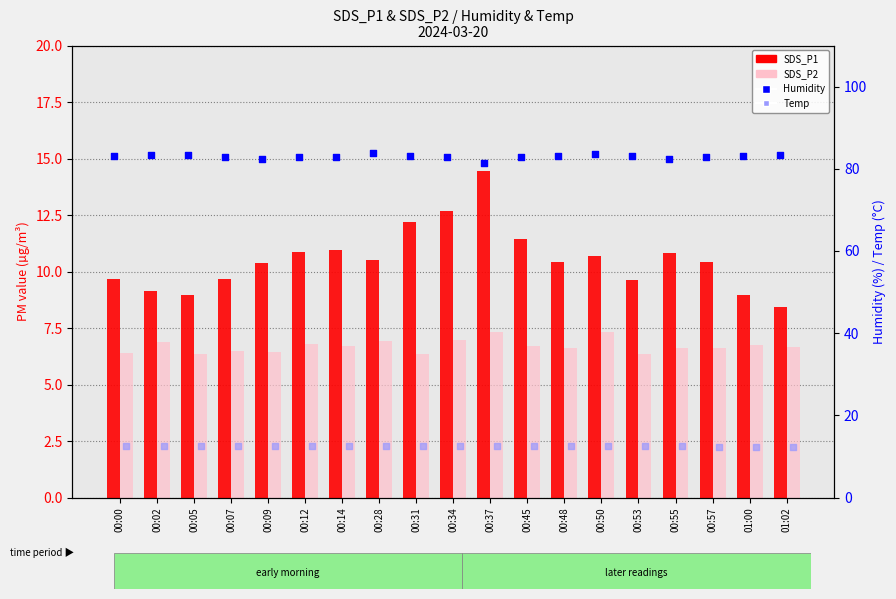

What is the total value across all series at 00:34?

115.0